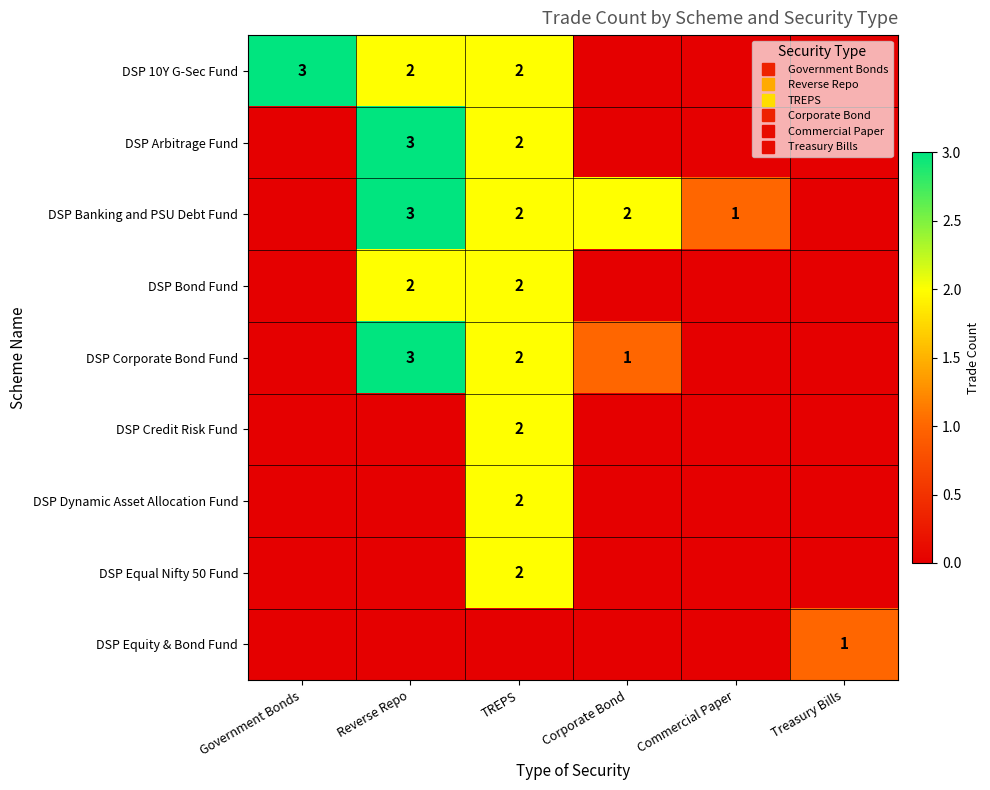

Is the value of DSP Arbitrage Fund at TREPS greater than the value of DSP Credit Risk Fund at Treasury Bills?

Yes